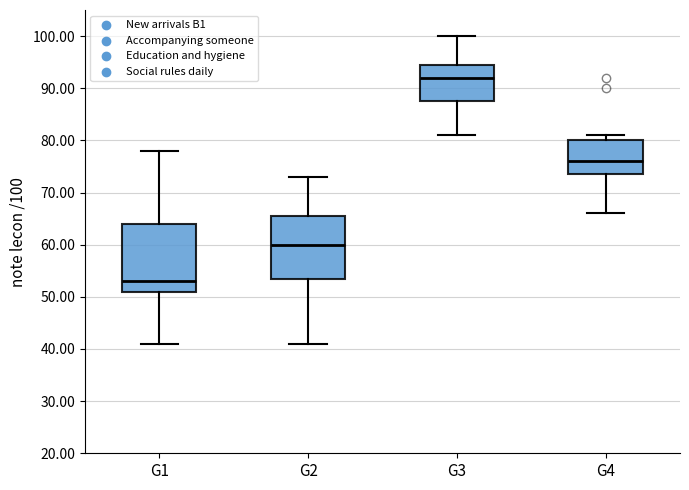

Reading left to right, transcribe this box plot: for each box, give where its median line is, the range the box spans, and where its two whiskers end, as read against the y-axis. The values are not printed on the chart, so give them approximately, as read against the axis.

G1: median 53, box 51 to 64, whiskers 41 to 78
G2: median 60, box 54 to 66, whiskers 41 to 73
G3: median 92, box 88 to 95, whiskers 81 to 100
G4: median 76, box 74 to 80, whiskers 66 to 81